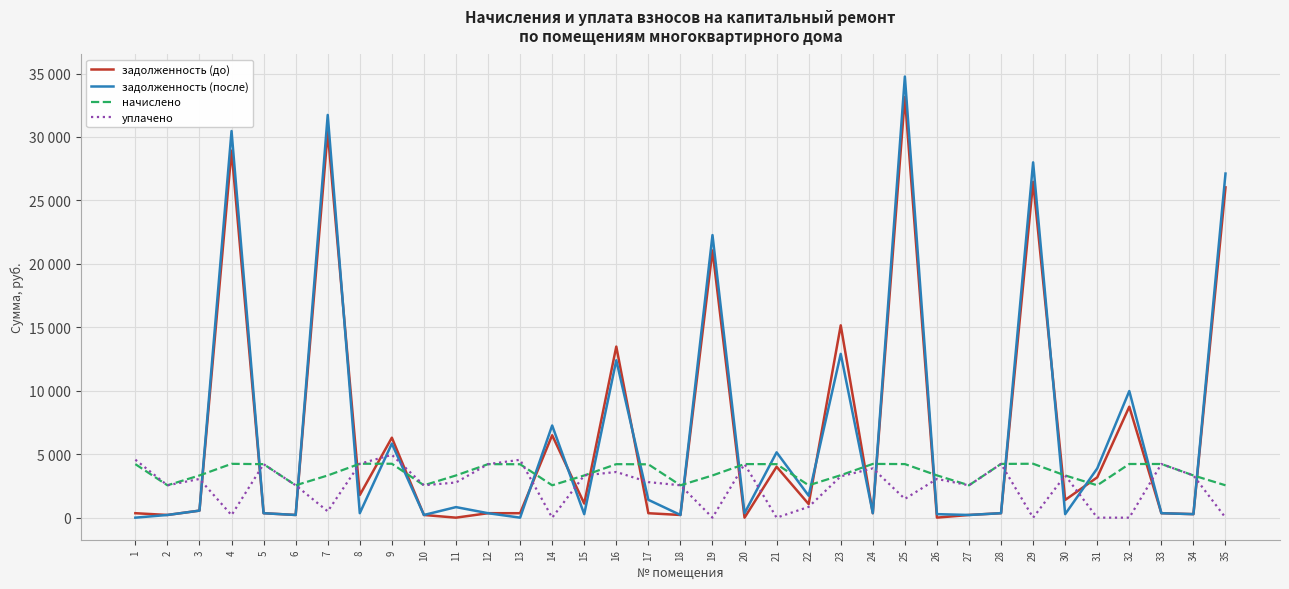

Is this an area chart (filled region under the line)?

No